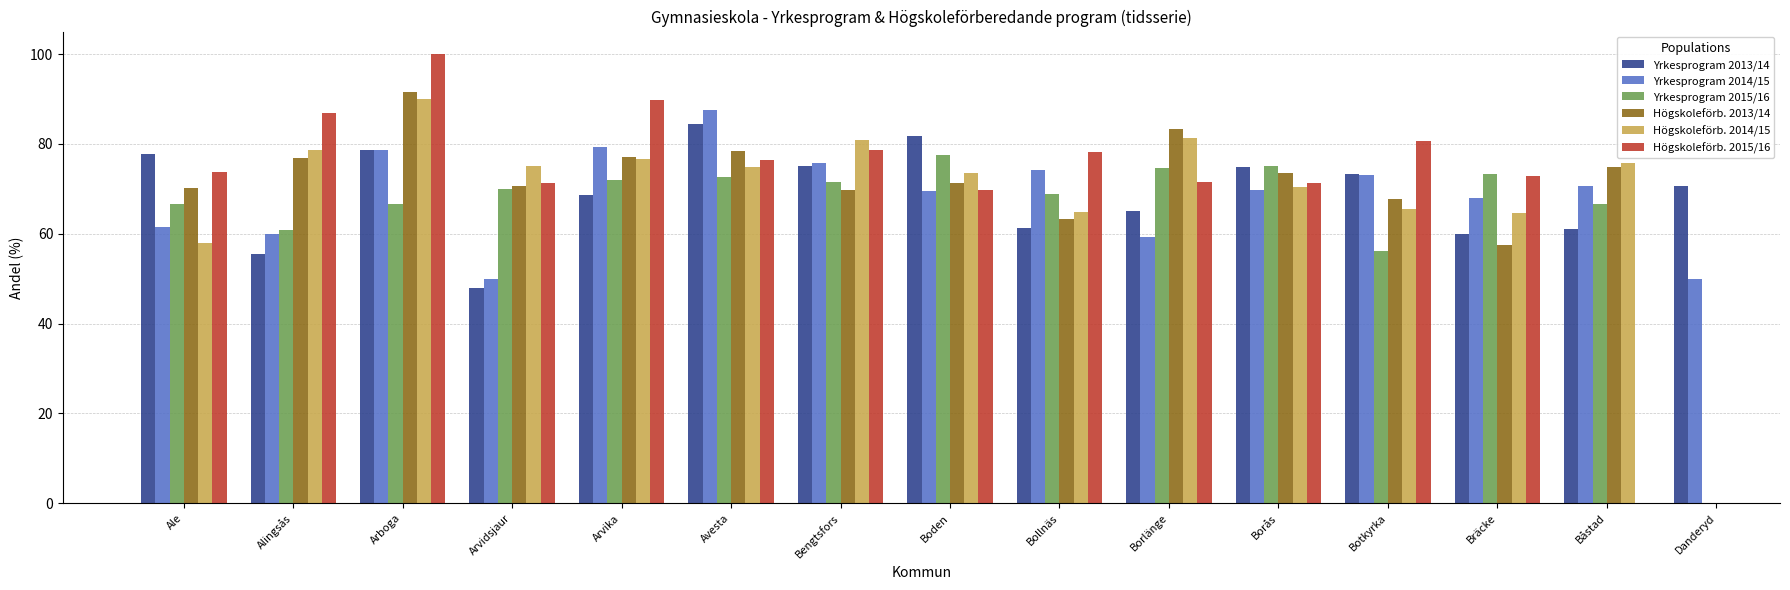

Between Boden and Båstad, which is larger?

Boden